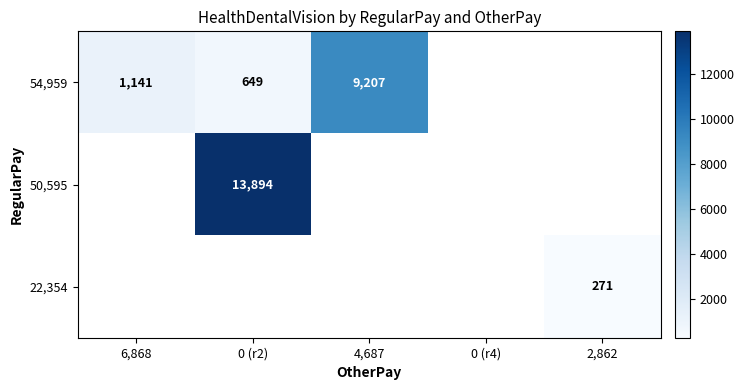

Is it true that 22,354 equals 109 at 2,862?

False